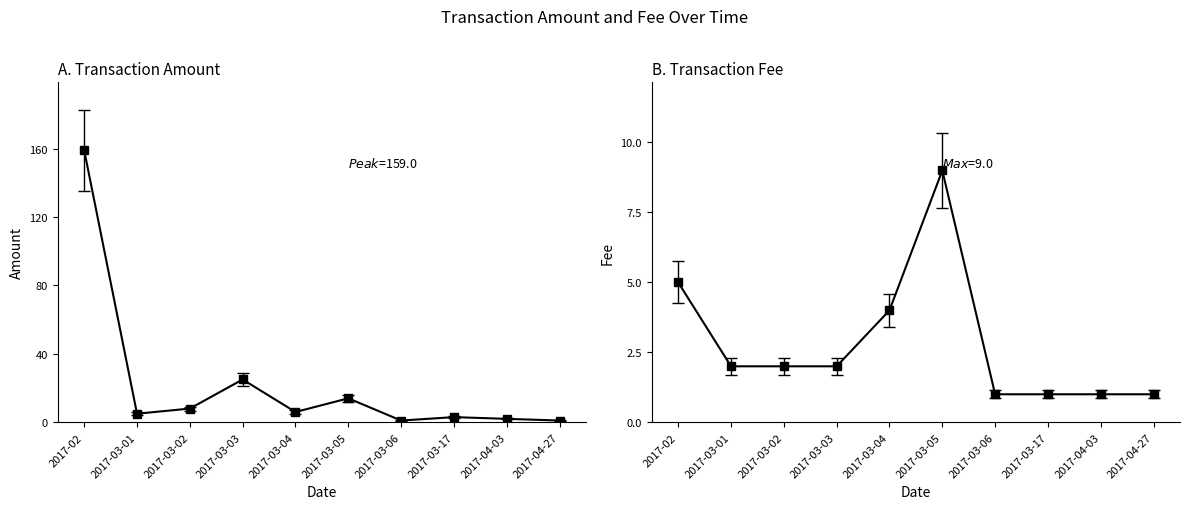

True or false: Fee and Amount cross at least once.

False